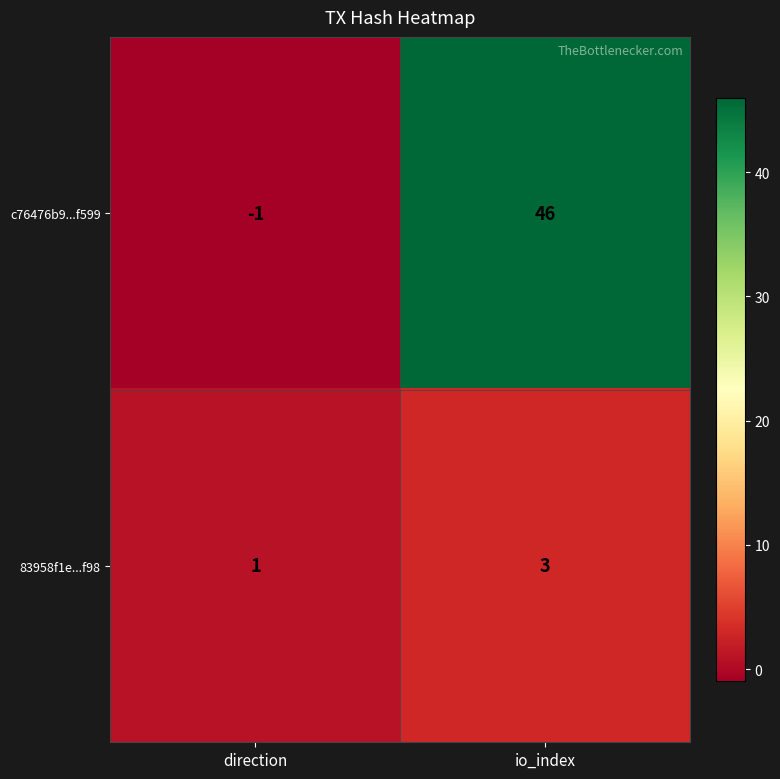

List the series in order of their overall mean, lowest first.

83958f1e...f98, c76476b9...f599